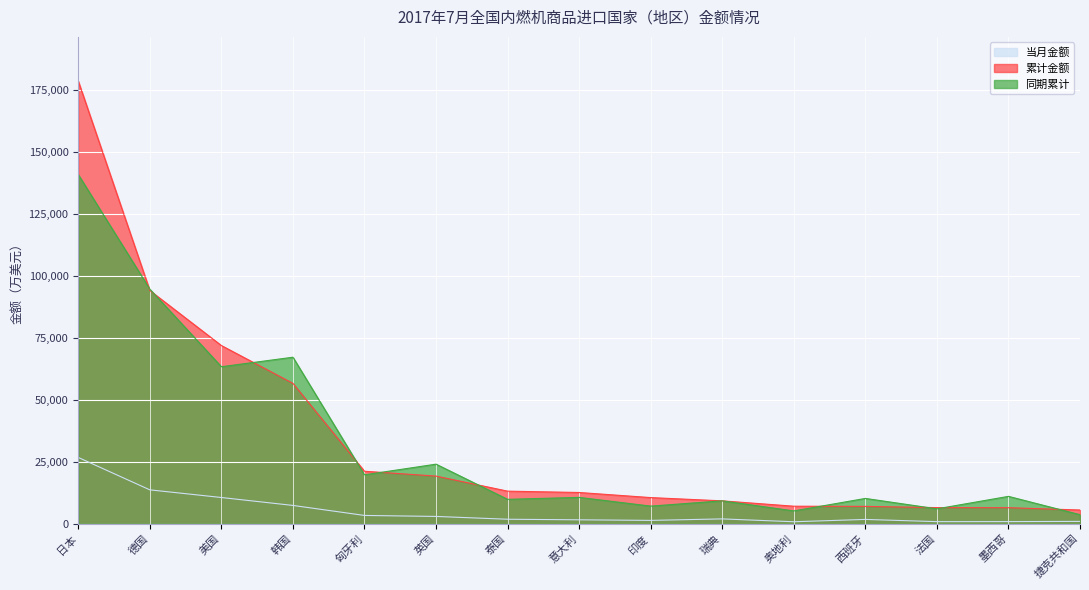

Read the 当月金额 value at 捷克共和国.

954.5